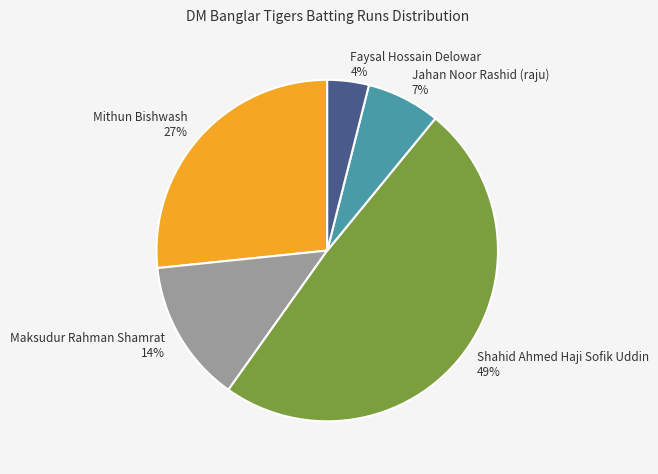

Does any single category account for the majority?

No